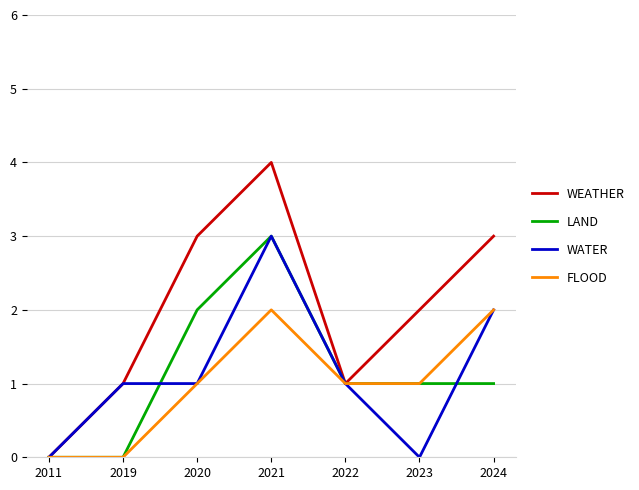

Reading left to right, what are all the values shown in this chart?

WEATHER: 2011=0	2019=1	2020=3	2021=4	2022=1	2023=2	2024=3
LAND: 2011=0	2019=0	2020=2	2021=3	2022=1	2023=1	2024=1
WATER: 2011=0	2019=1	2020=1	2021=3	2022=1	2023=0	2024=2
FLOOD: 2011=0	2019=0	2020=1	2021=2	2022=1	2023=1	2024=2